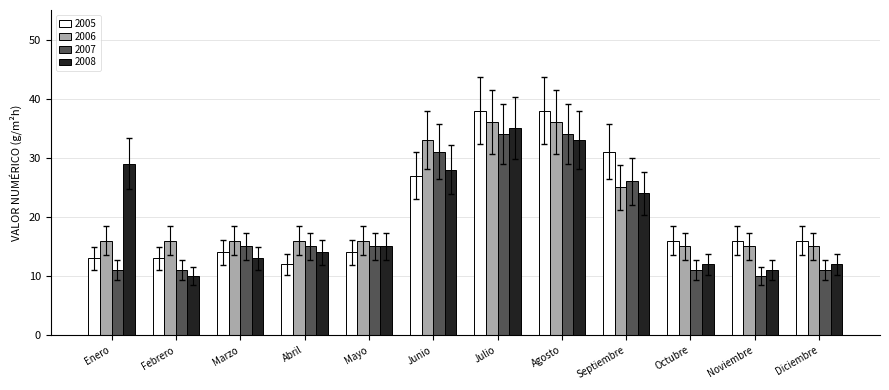

How many data points in 2008 are less than 15?

6